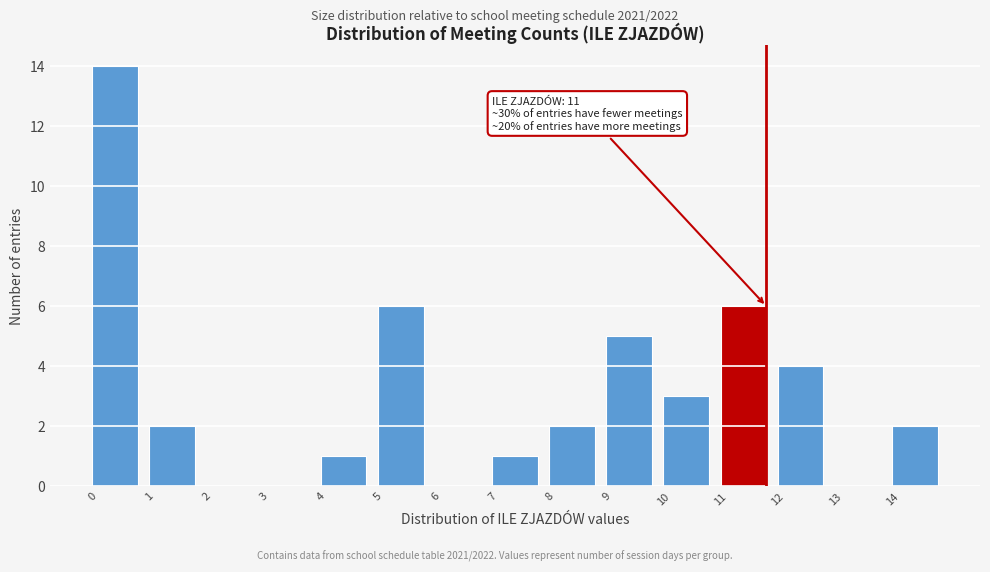

Which range on the x-axis has the tallest bar?

0 to 1